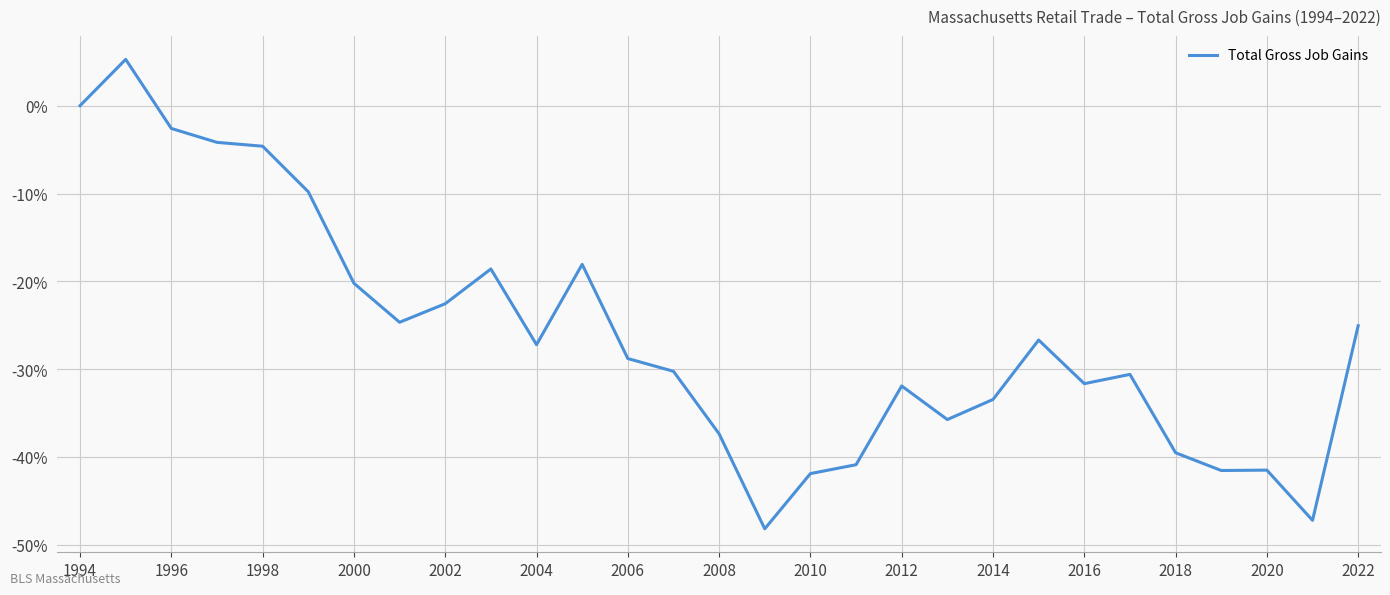

What is the maximum value shown in the chart?

5.3